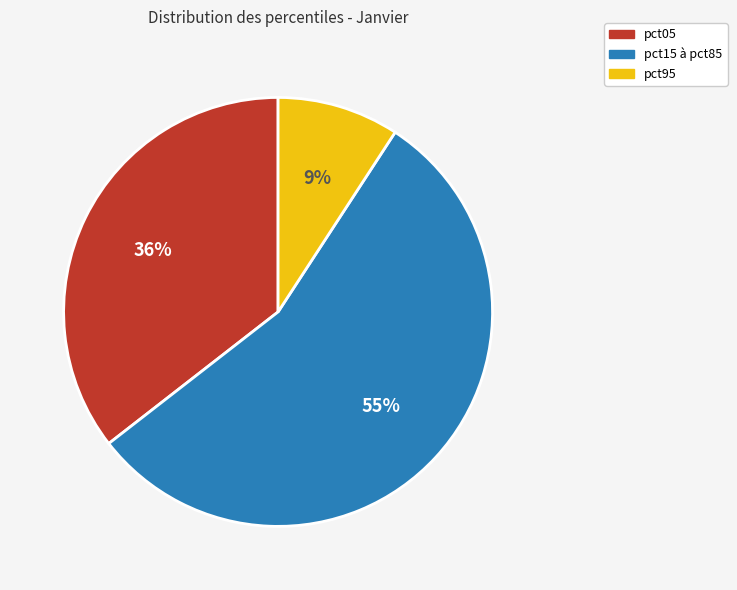

Combined, do pct95 and pct15 à pct85 account for over 50%?

Yes